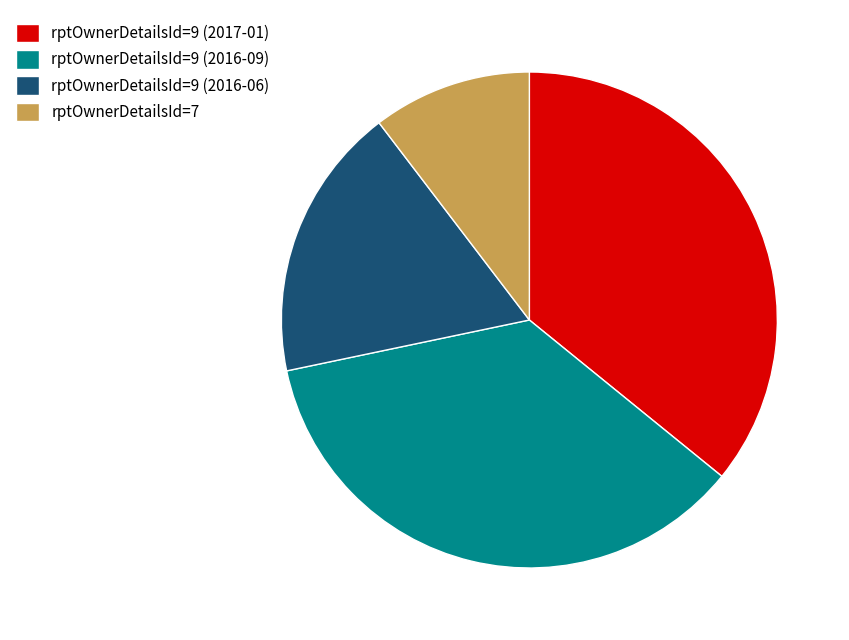

True or false: rptOwnerDetailsId=7 accounts for 1% of the total.

False